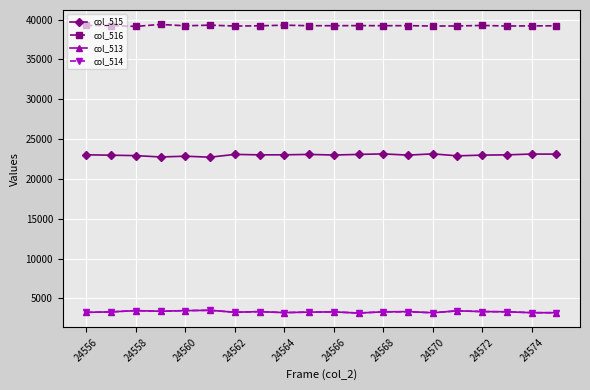

True or false: col_516 and col_515 cross at least once.

False